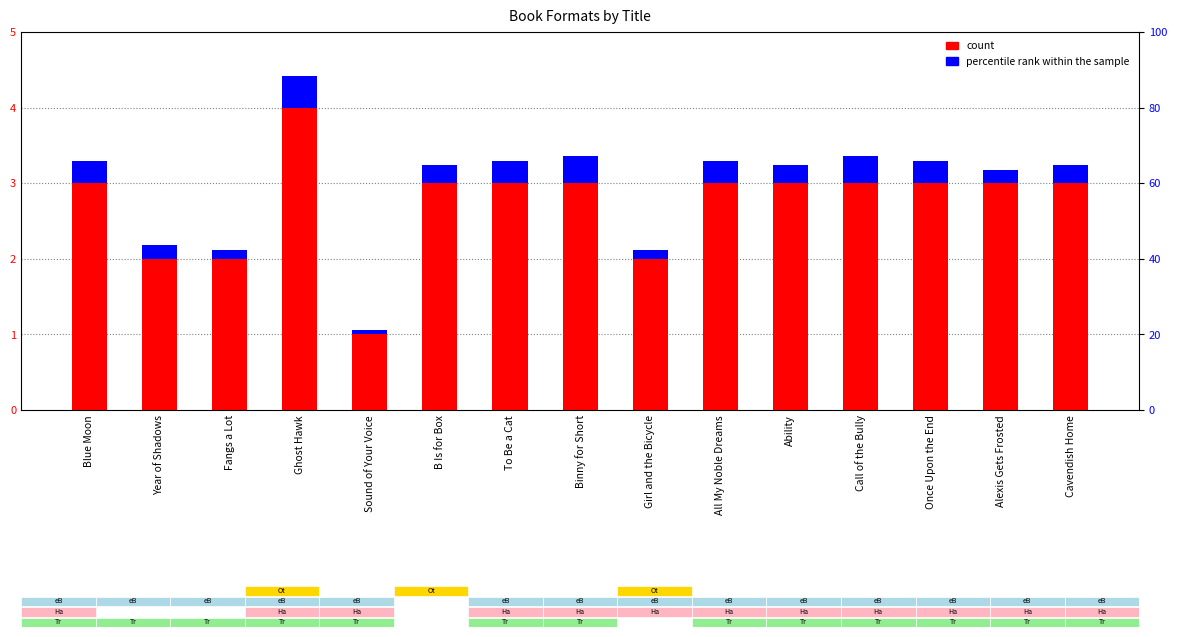

The count series shows 1.6 at Binny for Short. True or false?

False